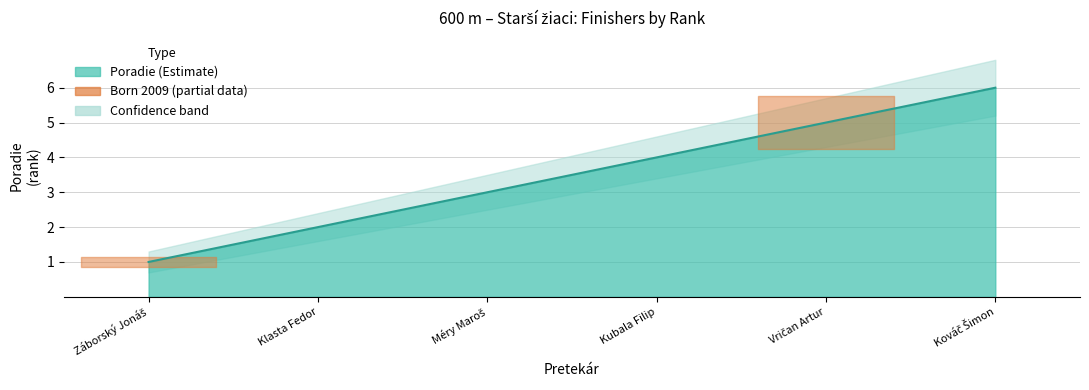

List the labels in order of value, smallest first.

Záborský Jonáš, Klasta Fedor, Méry Maroš, Kubala Filip, Vričan Artur, Kováč Šimon